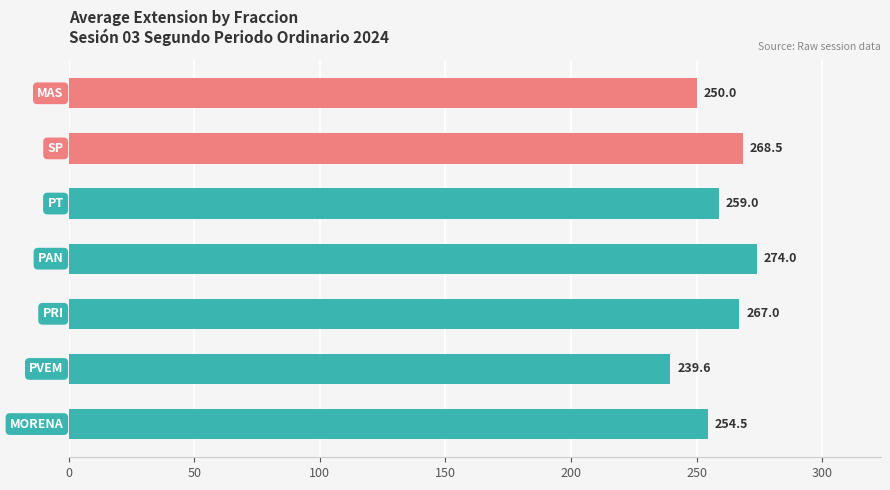

What is the average value?

258.9